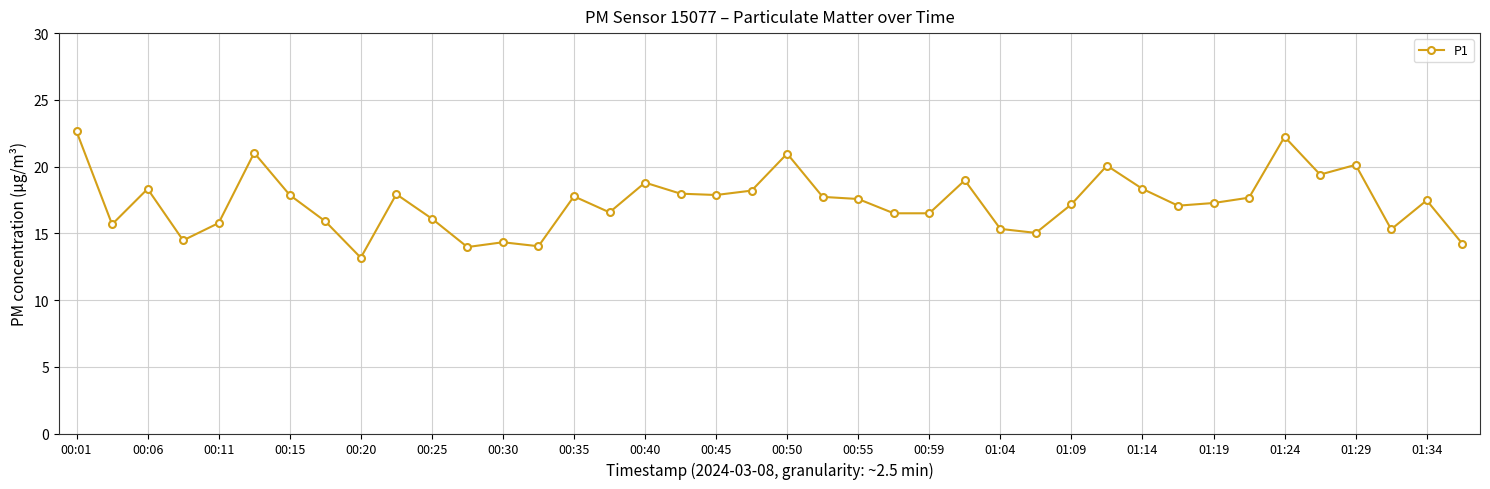

What is the greatest value displayed?

22.6